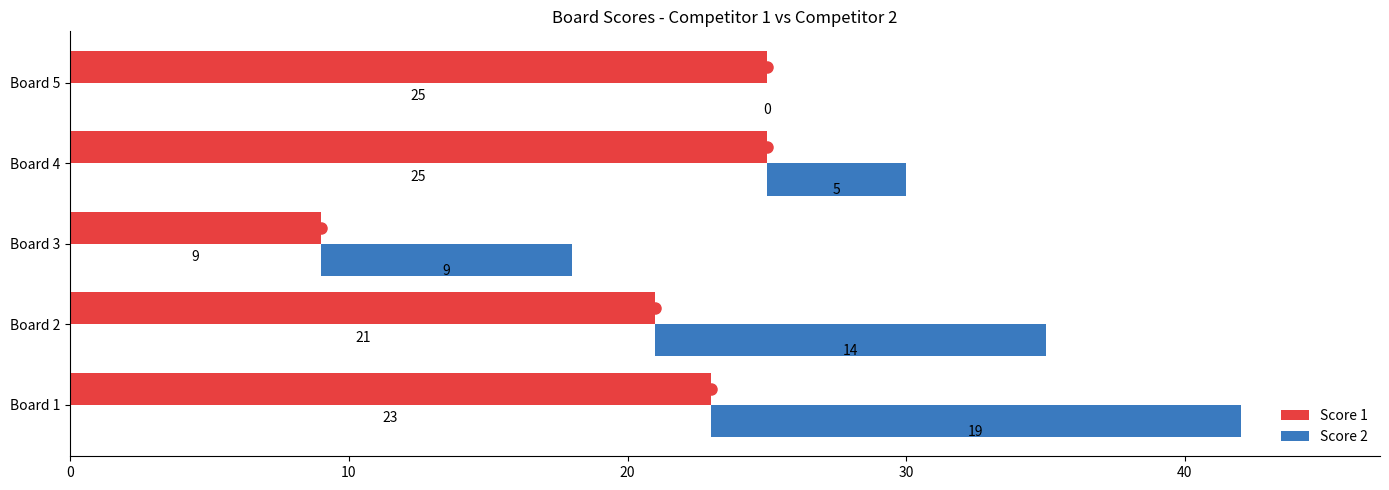

Does the chart contain stacked bars?

No